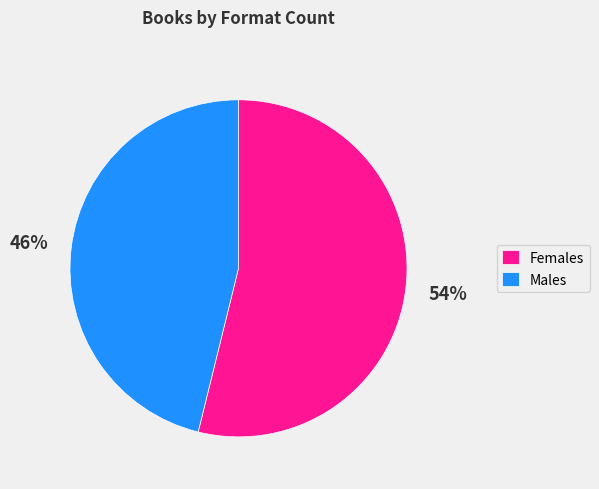

Which category has the smallest portion of the pie?

Males